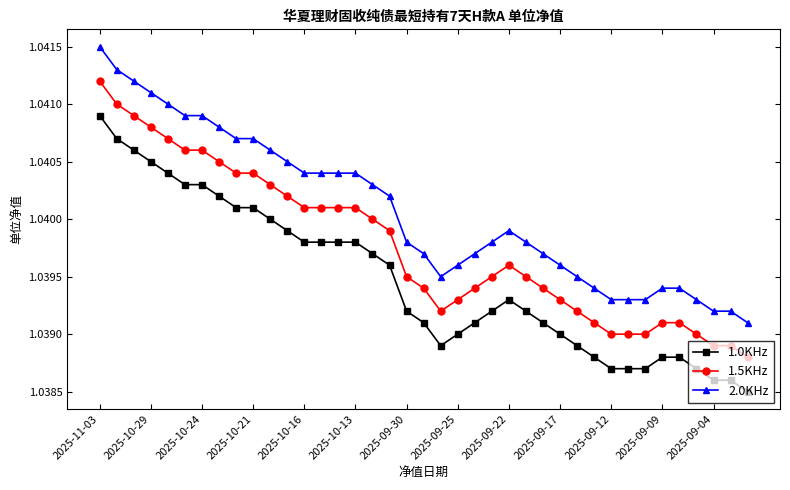

True or false: 2.0KHz and 1.0KHz cross at least once.

False